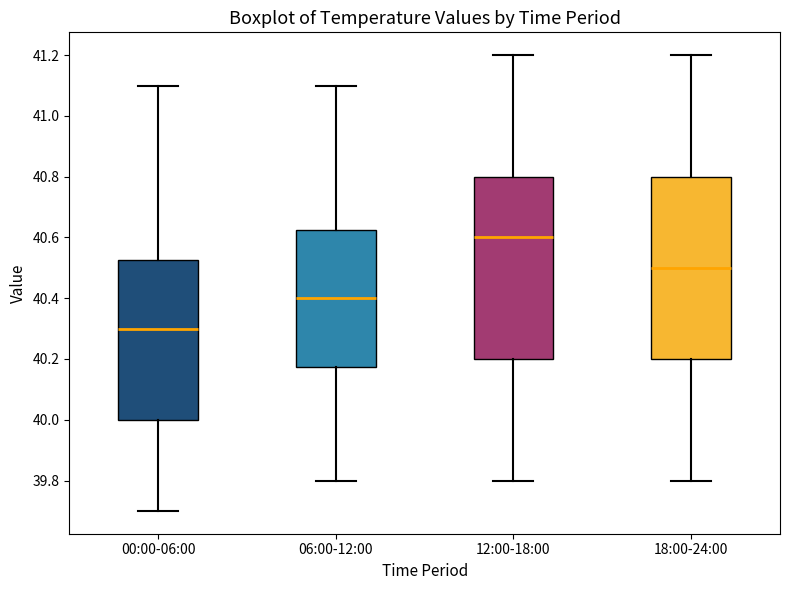

Reading left to right, transcribe this box plot: for each box, give where its median line is, the range the box spans, and where its two whiskers end, as read against the y-axis. The values are not printed on the chart, so give them approximately, as read against the axis.

00:00-06:00: median 40.30, box 40.00 to 40.52, whiskers 39.70 to 41.10
06:00-12:00: median 40.40, box 40.18 to 40.62, whiskers 39.80 to 41.10
12:00-18:00: median 40.60, box 40.20 to 40.80, whiskers 39.80 to 41.20
18:00-24:00: median 40.50, box 40.20 to 40.80, whiskers 39.80 to 41.20